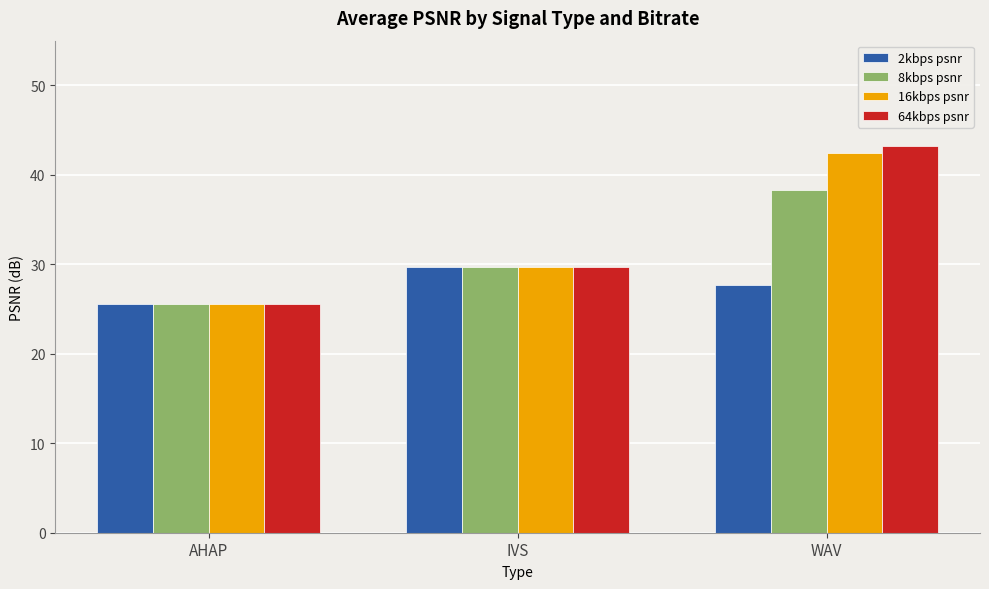

The 8kbps psnr series shows 8.1 at AHAP. True or false?

False